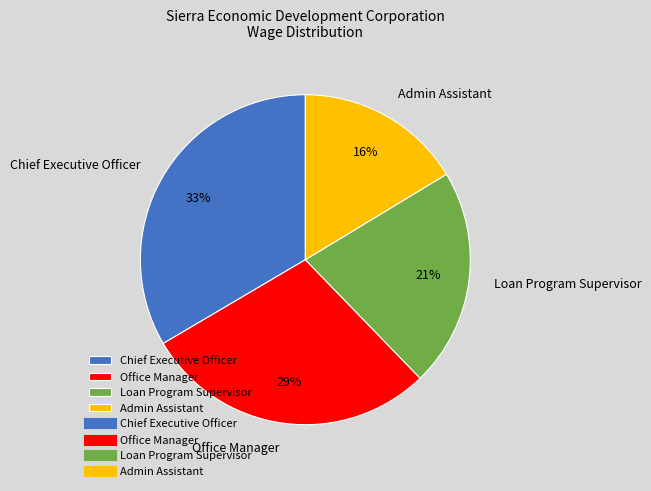

Is it true that Loan Program Supervisor is 21% of the pie?

True